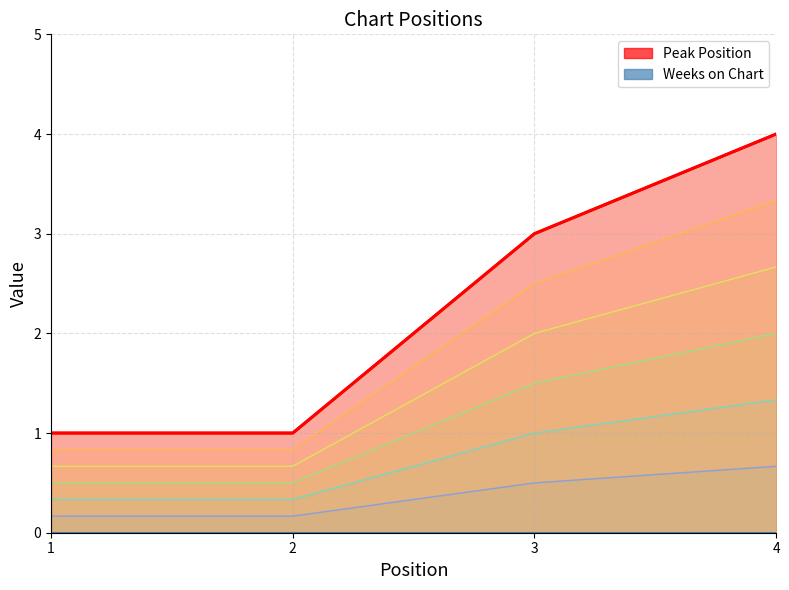

Is it true that Peak Position equals 5 at 3?

False